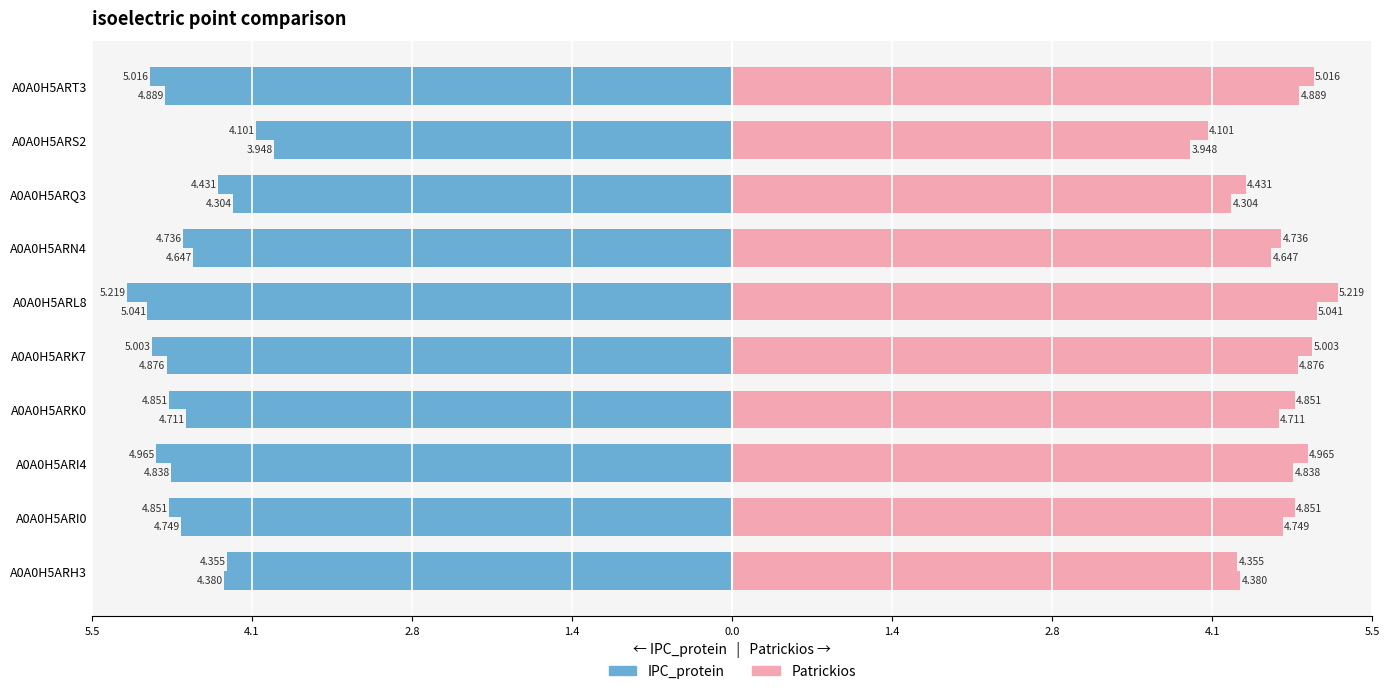

Reading right to left, extract all data points from this chart.

IPC_protein: -4.9	-3.9	-4.3	-4.6	-5.0	-4.9	-4.7	-4.8	-4.7	-4.4
Patrickios: 5.0	4.1	4.4	4.7	5.2	5.0	4.9	5.0	4.9	4.4